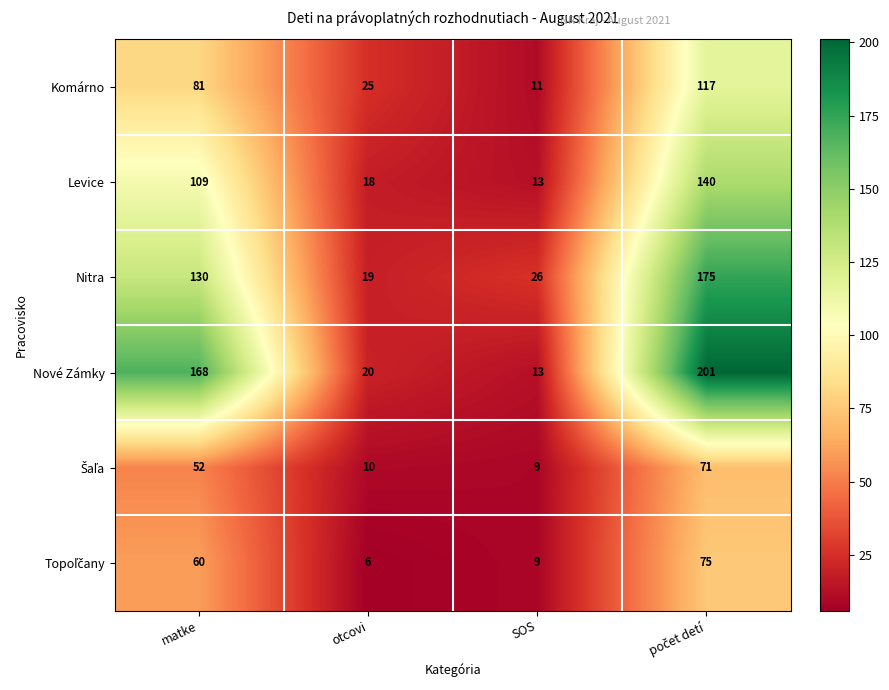

What is the difference between the maximum and minimum values in the Komárno series?

106